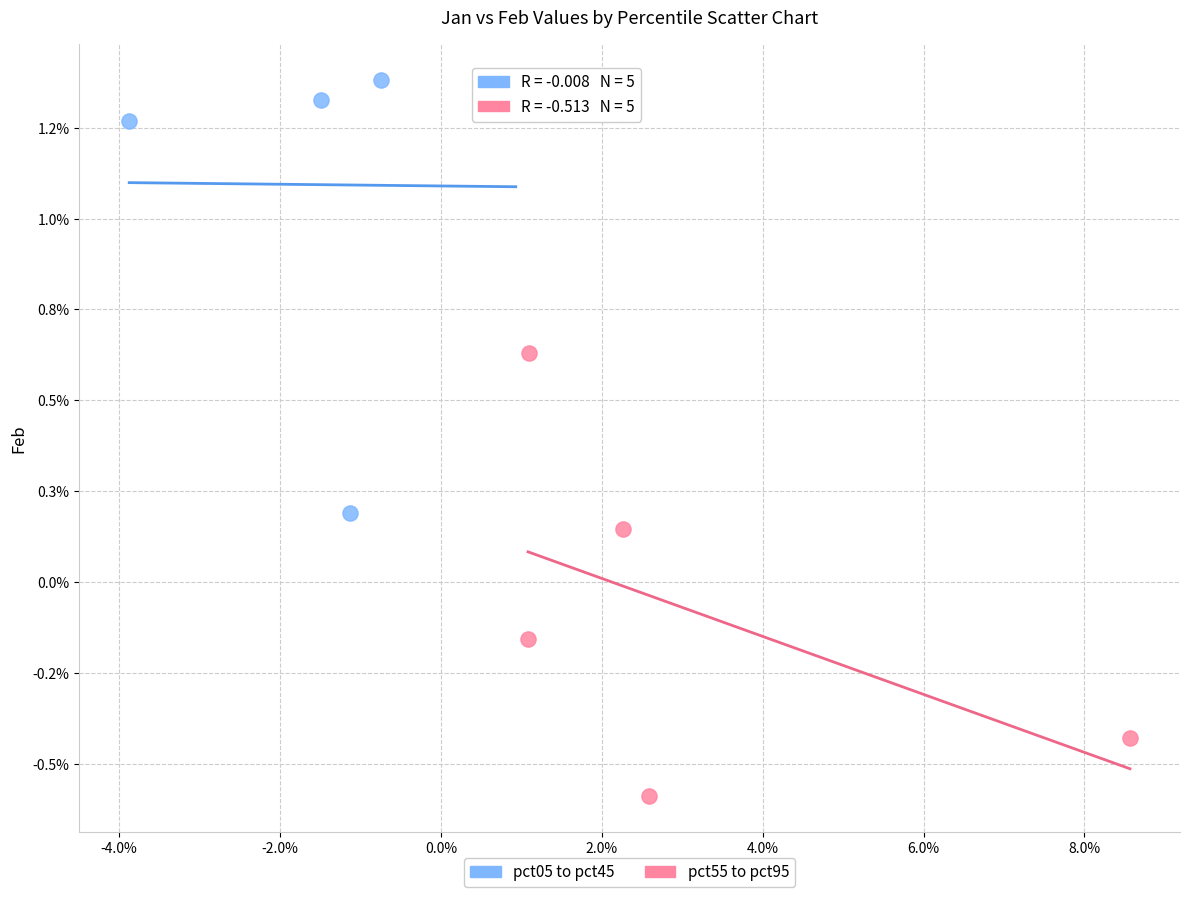

Which series contains the highest Y value?

pct05 to pct45